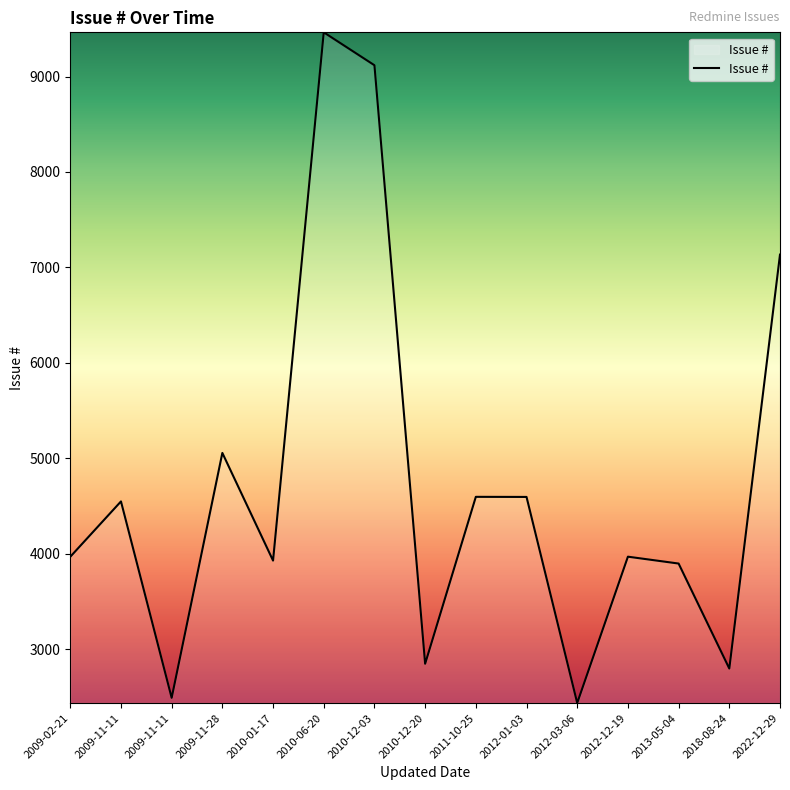

How many lines are shown in the chart?

1